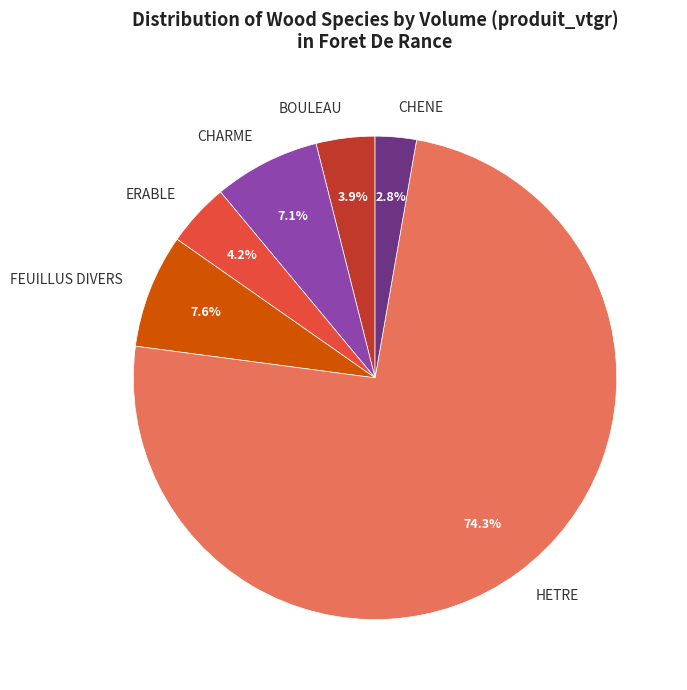

What is the ratio of the value at CHARME to the value at BOULEAU?

1.8